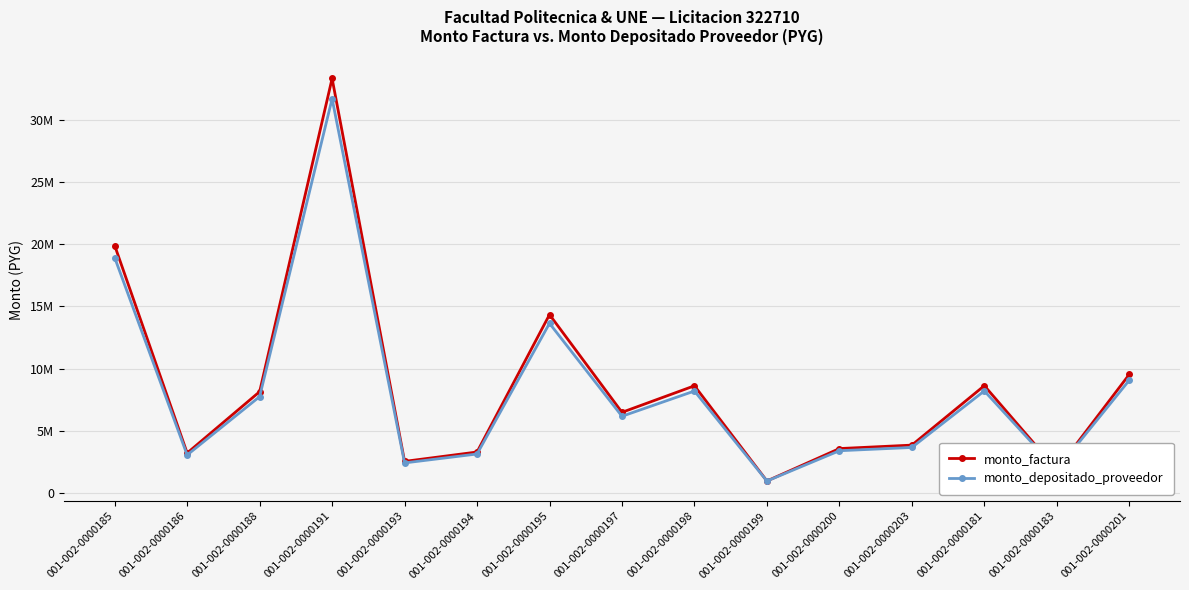

What is the approximate value of monto_depositado_proveedor at 001-002-0000181, to the nearest 10?

8195940